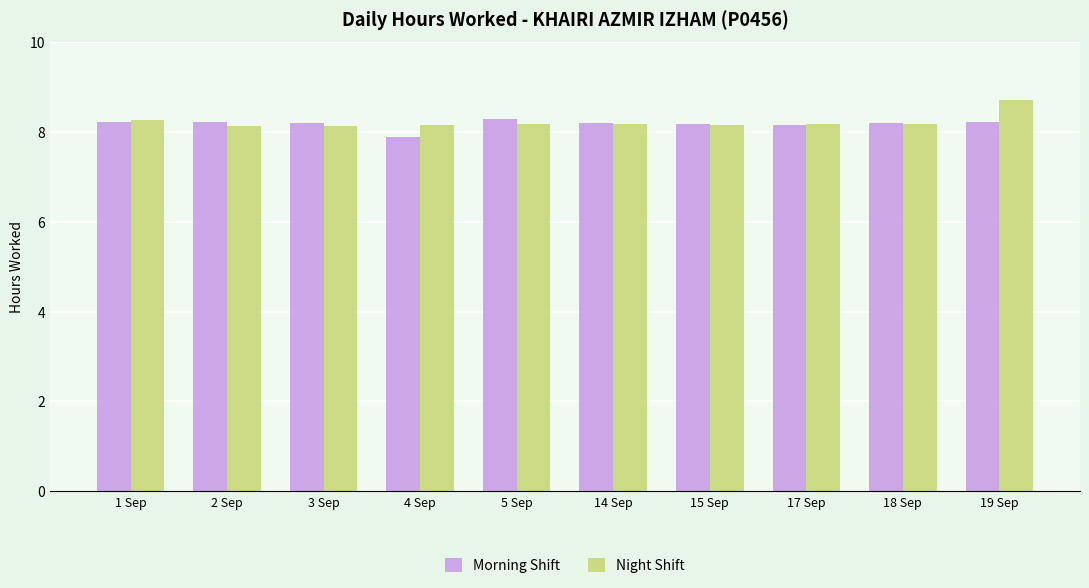

What position from the left is 14 Sep?

6